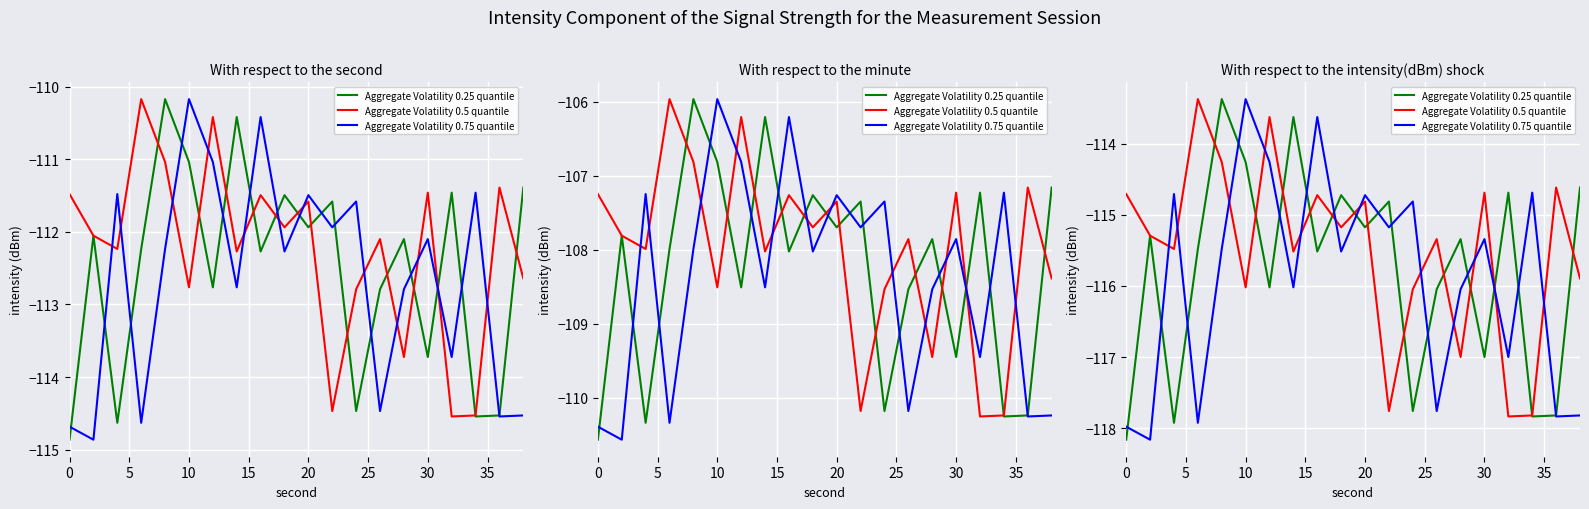

List the series in order of their peak value, highest first.

Aggregate Volatility 0.25 quantile, Aggregate Volatility 0.5 quantile, Aggregate Volatility 0.75 quantile